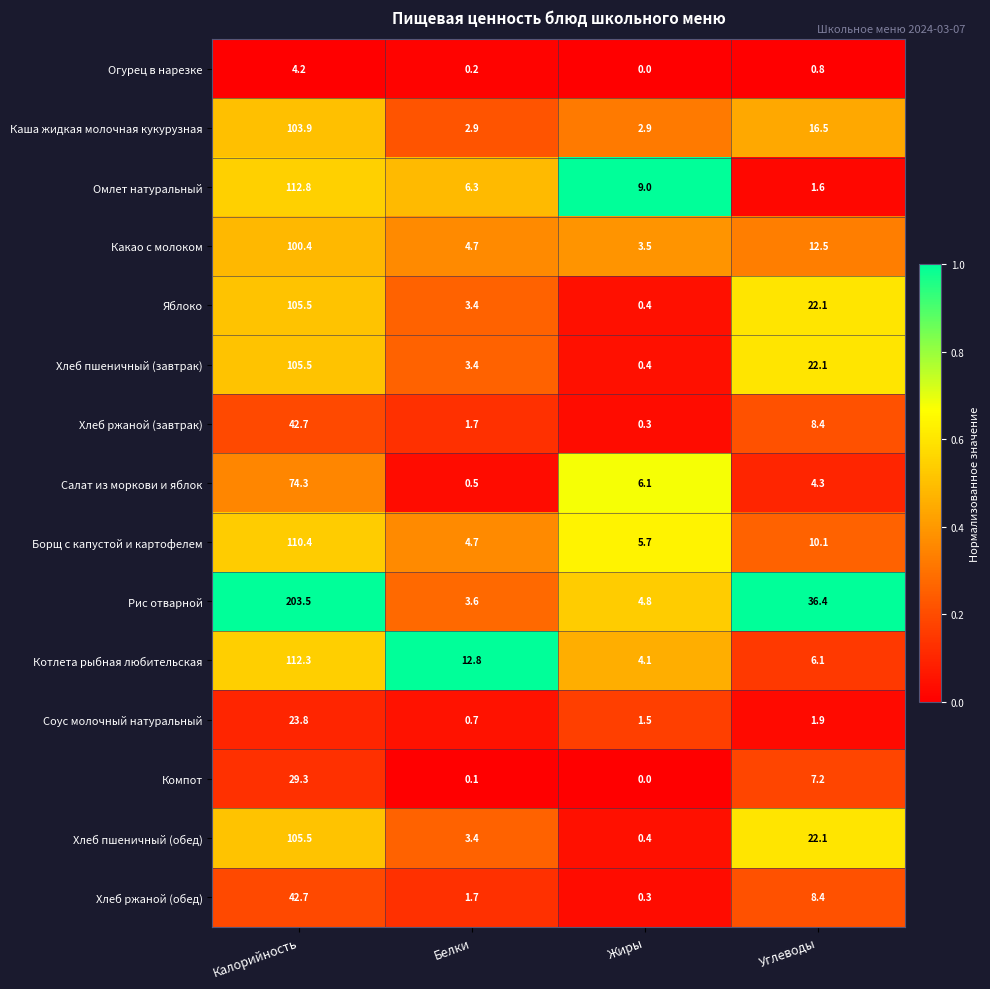

Rank the categories by Соус молочный натуральный value from highest to lowest.

Калорийность, Углеводы, Жиры, Белки